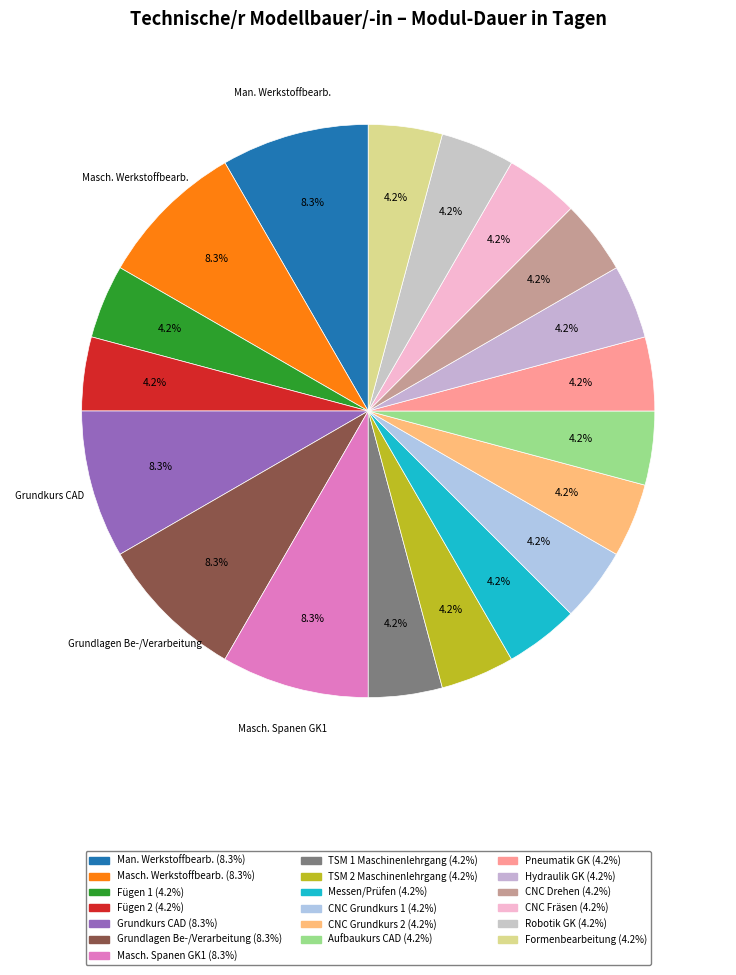

To the nearest percent, what is the average slice percentage?

5%